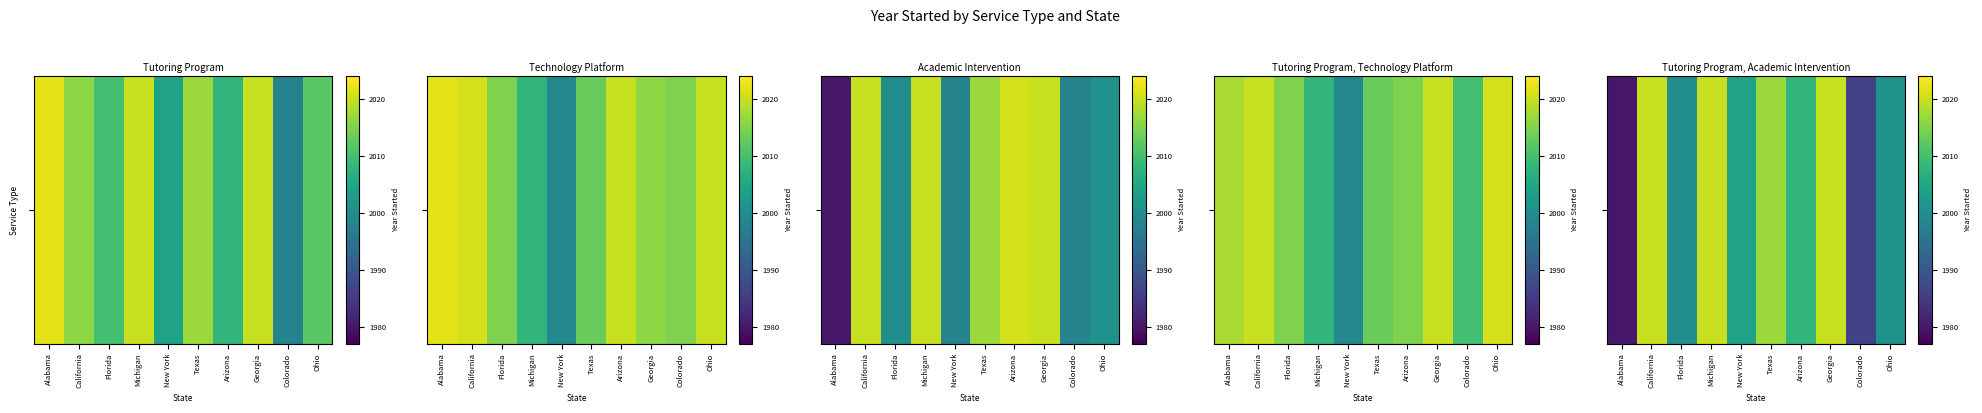

The value at Arizona is 3543. True or false?

False